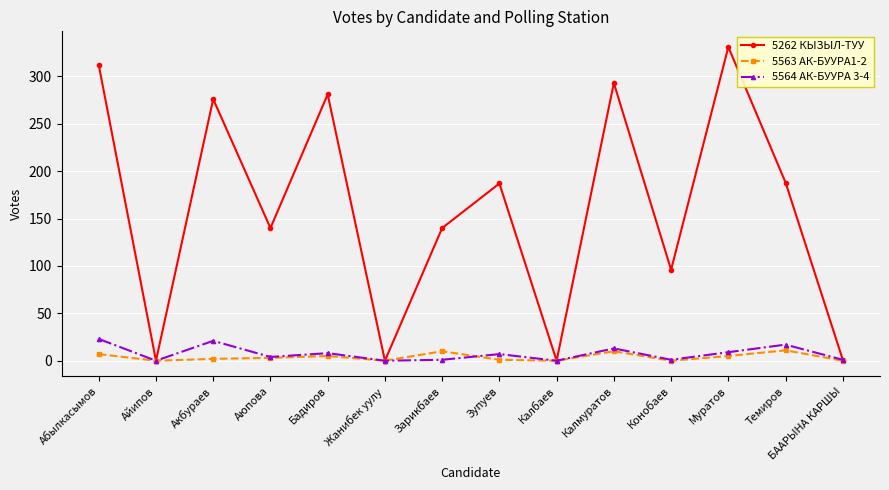

Count the number of categories in the chart.

14